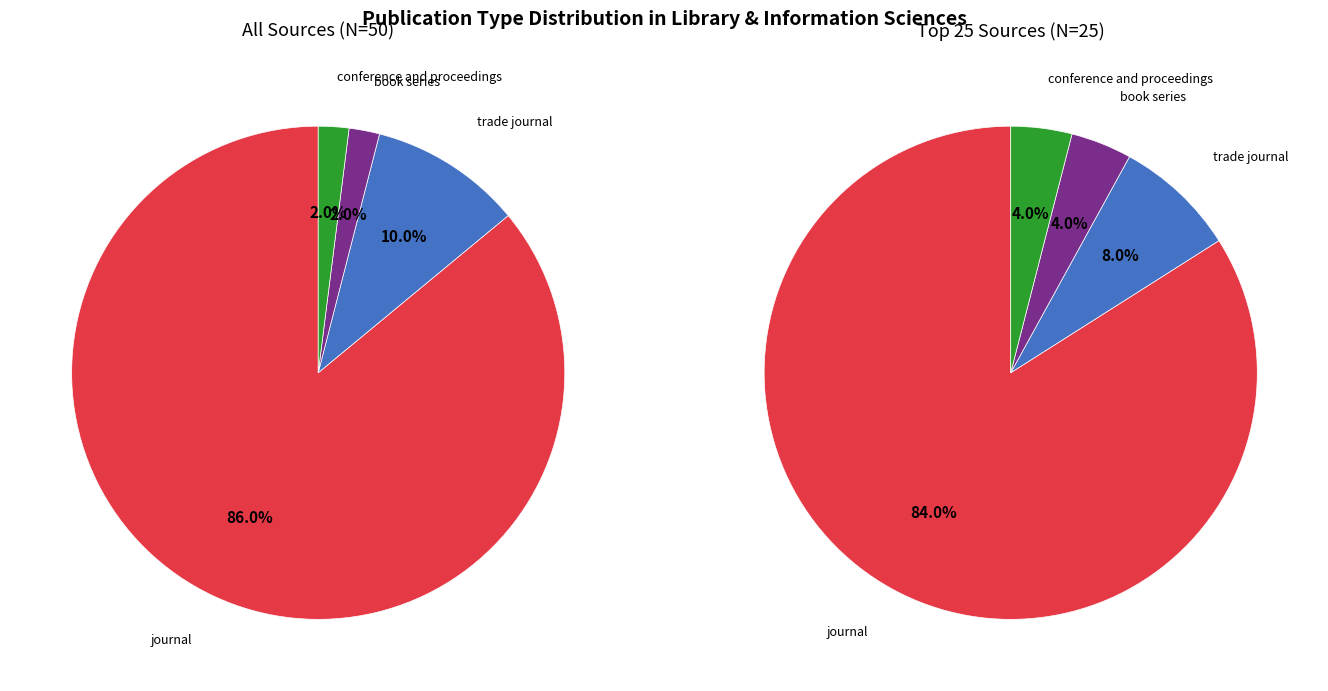

Is it true that trade journal is 23% of the pie?

False